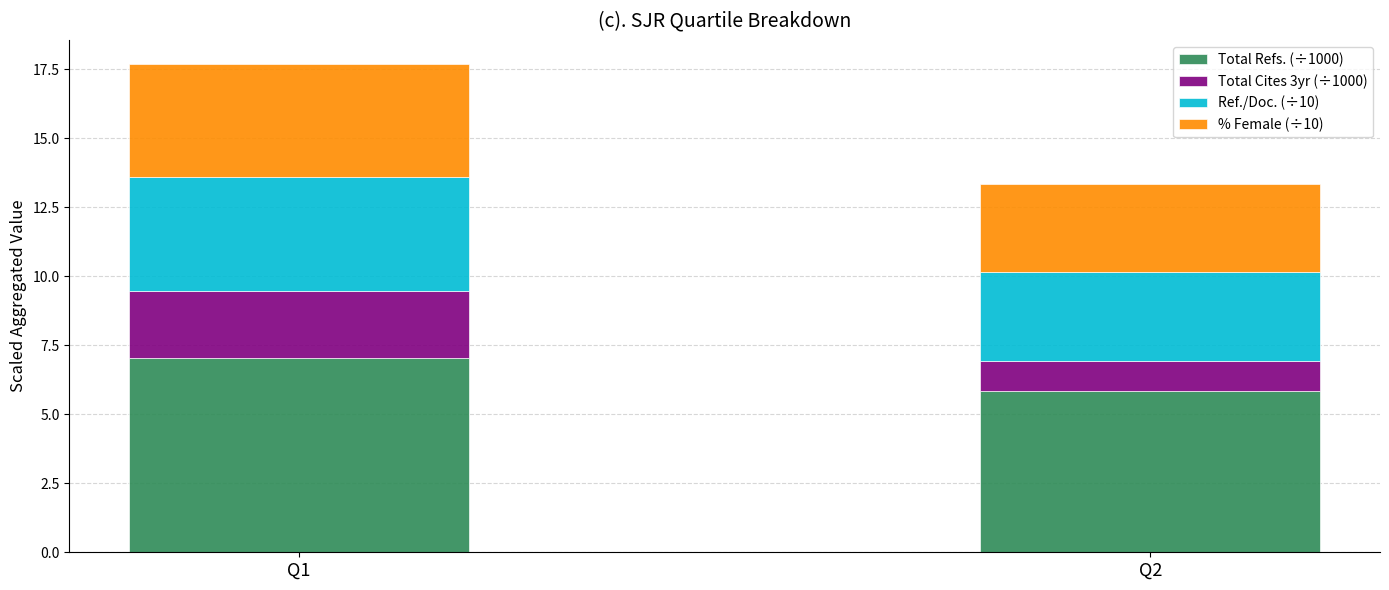

Is it true that Total Refs. (÷1000) equals 5.8 at Q2?

True